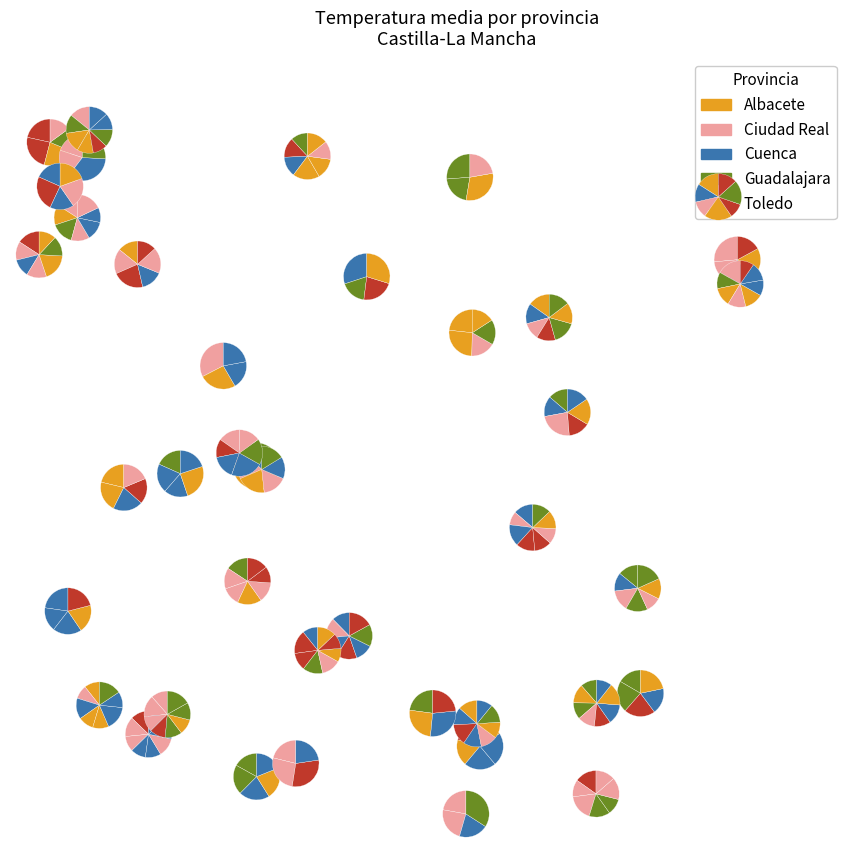

To the nearest percent, what percentage of the pie is Guadalajara?

14%